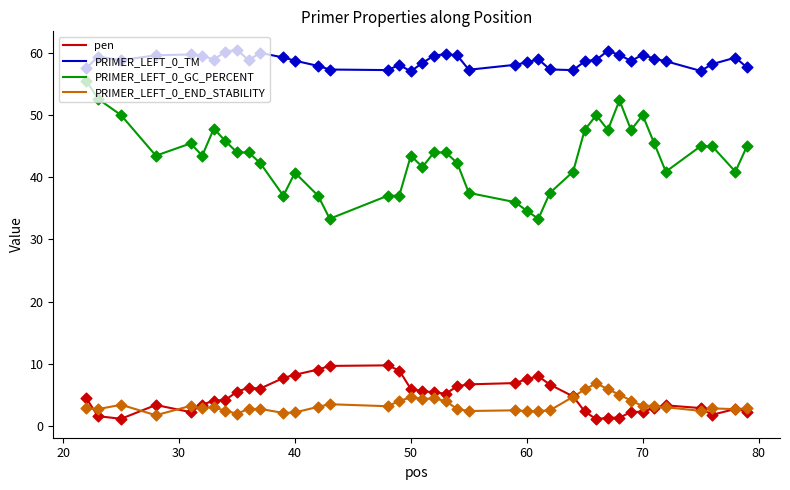

Which series has the widest spread of values?

PRIMER_LEFT_0_GC_PERCENT